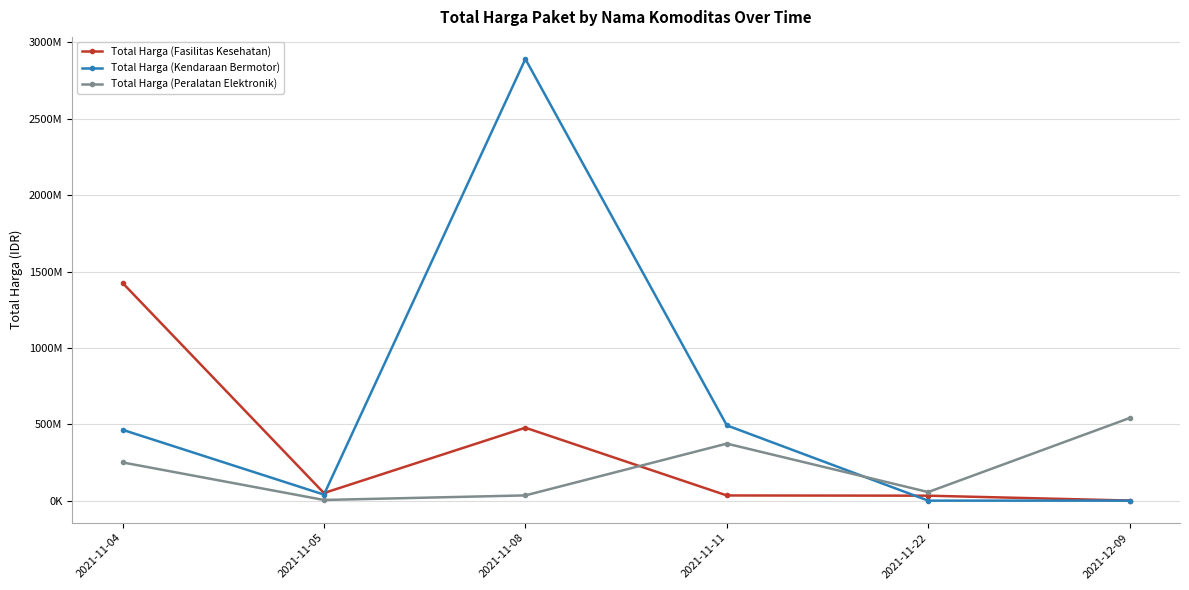

What is the lowest value of the Total Harga (Peralatan Elektronik) series?

4350000